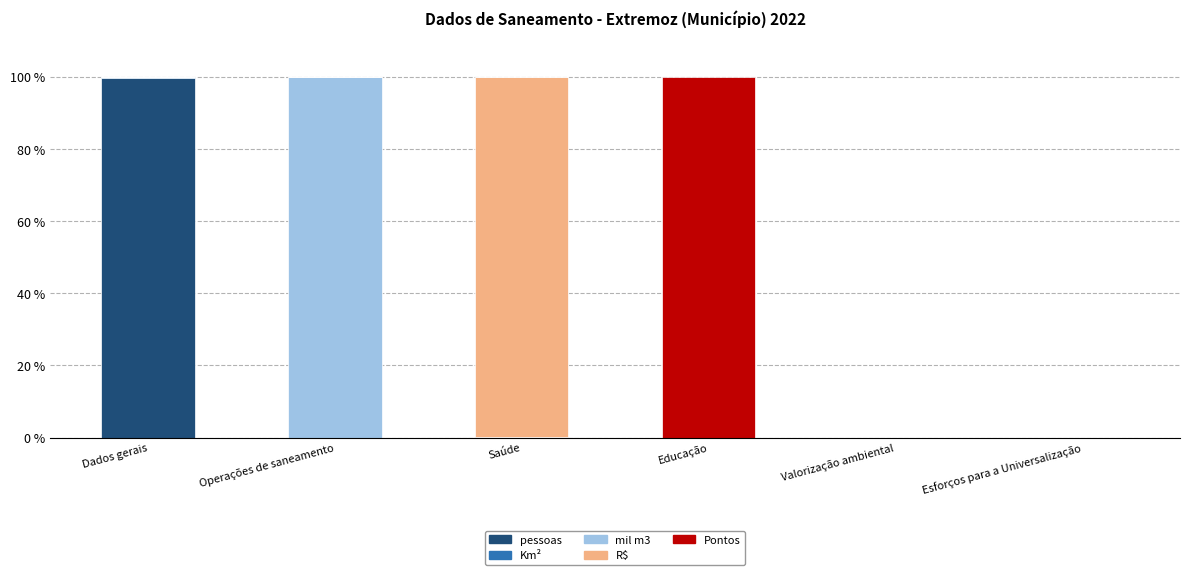

The pessoas series shows -61.1 at Valorização ambiental. True or false?

False